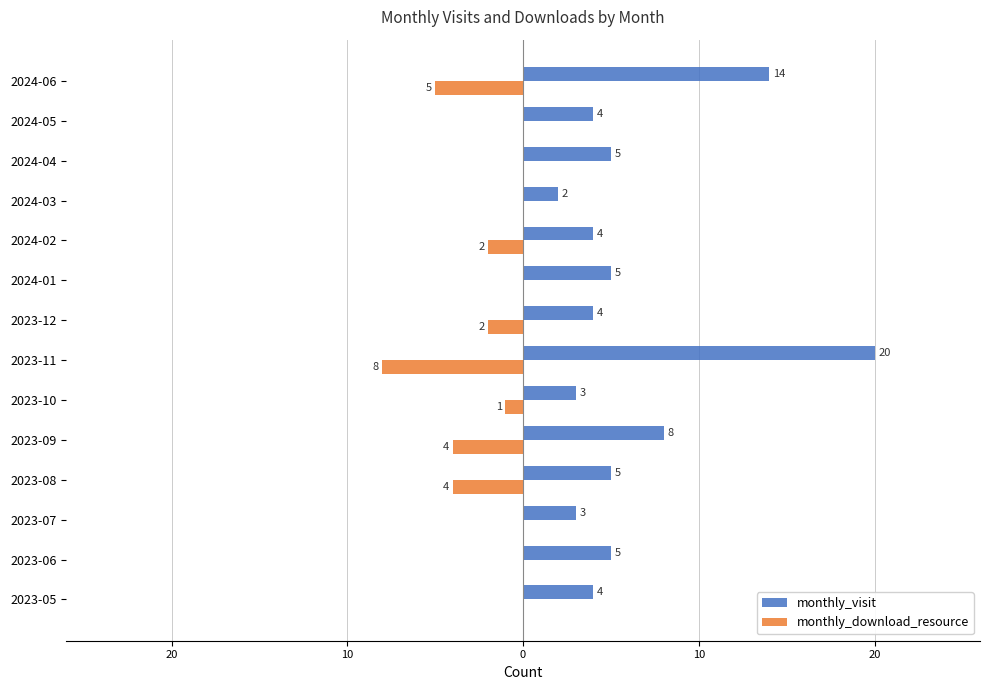

What are all the series names shown in the legend?

monthly_visit, monthly_download_resource